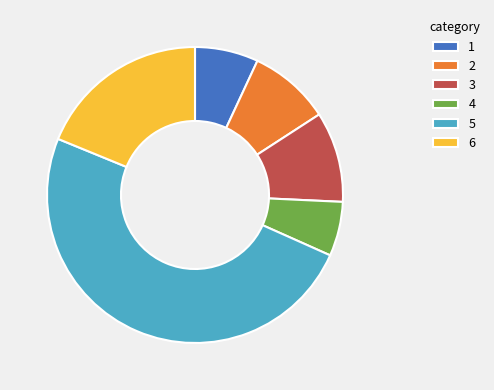

What is the ratio of the value at 2 to the value at 3?

0.9